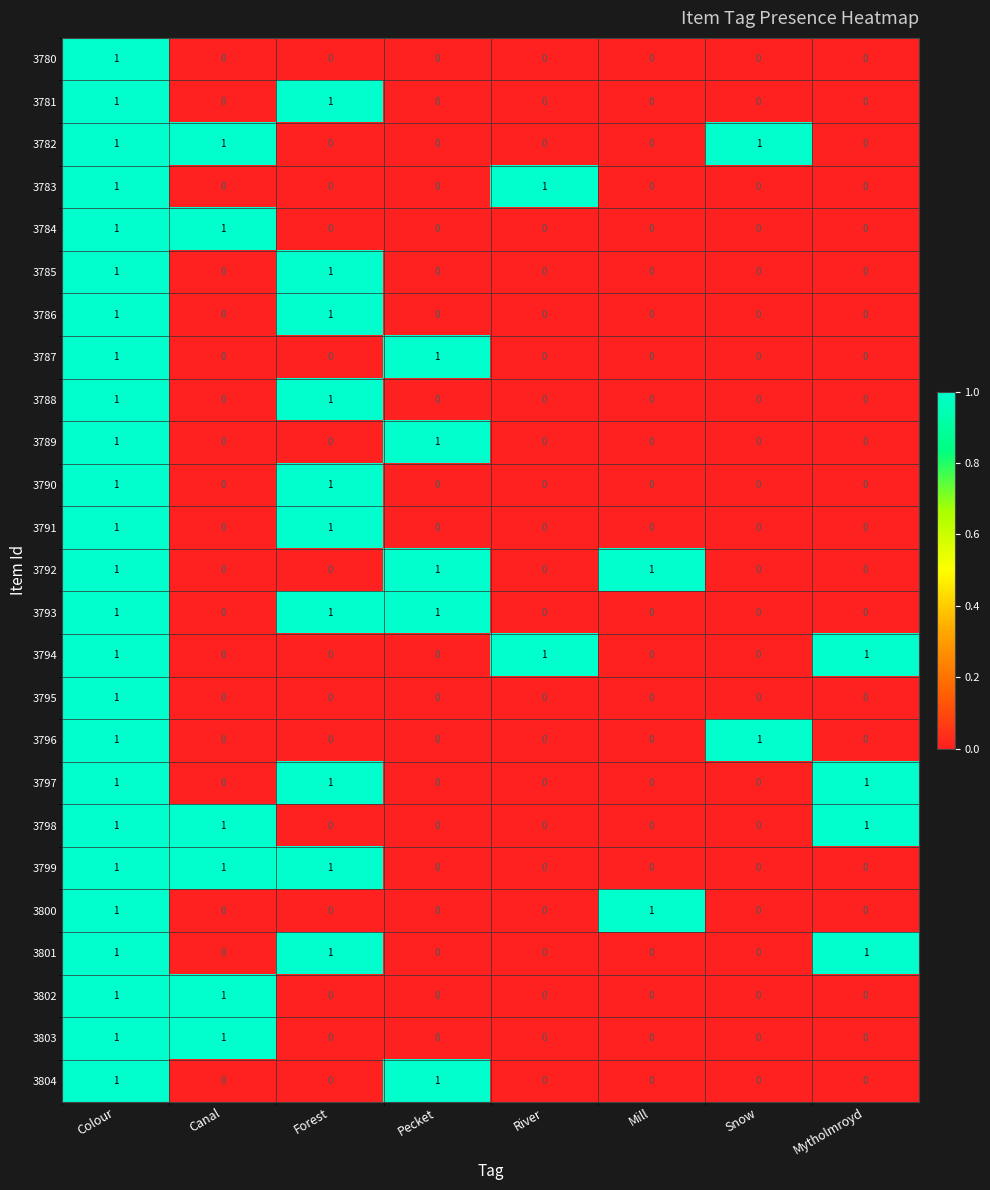

Is the value of 3784 at Colour greater than the value of 3798 at Forest?

Yes